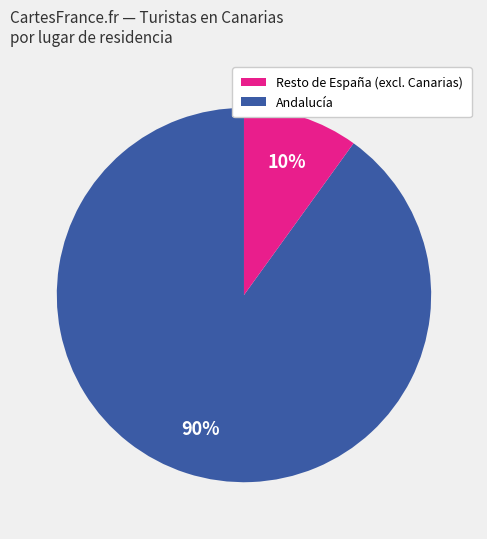

Is there any slice that represents more than half of the pie?

Yes